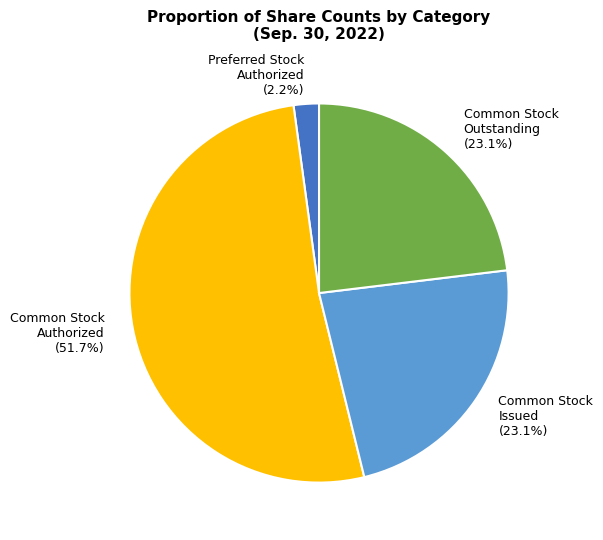

How many segments does this pie chart have?

4